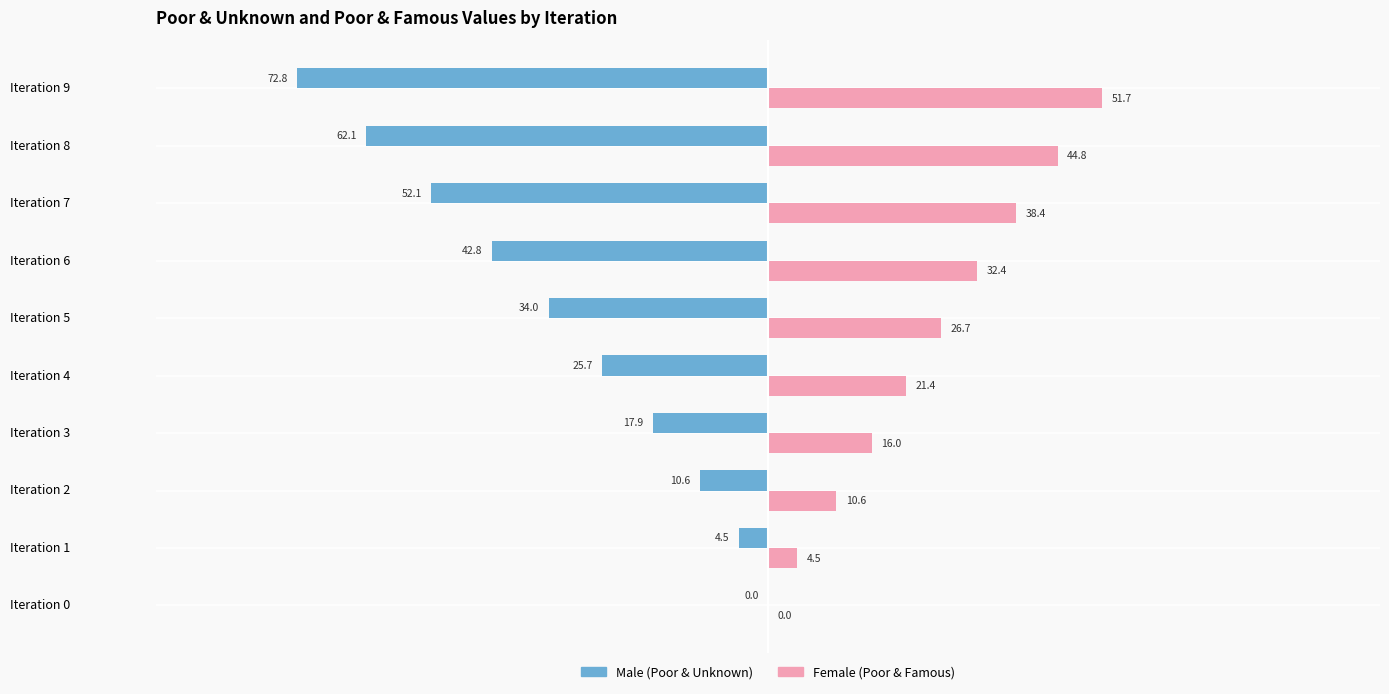

What is the total value across all series at Iteration 4?

-4.3